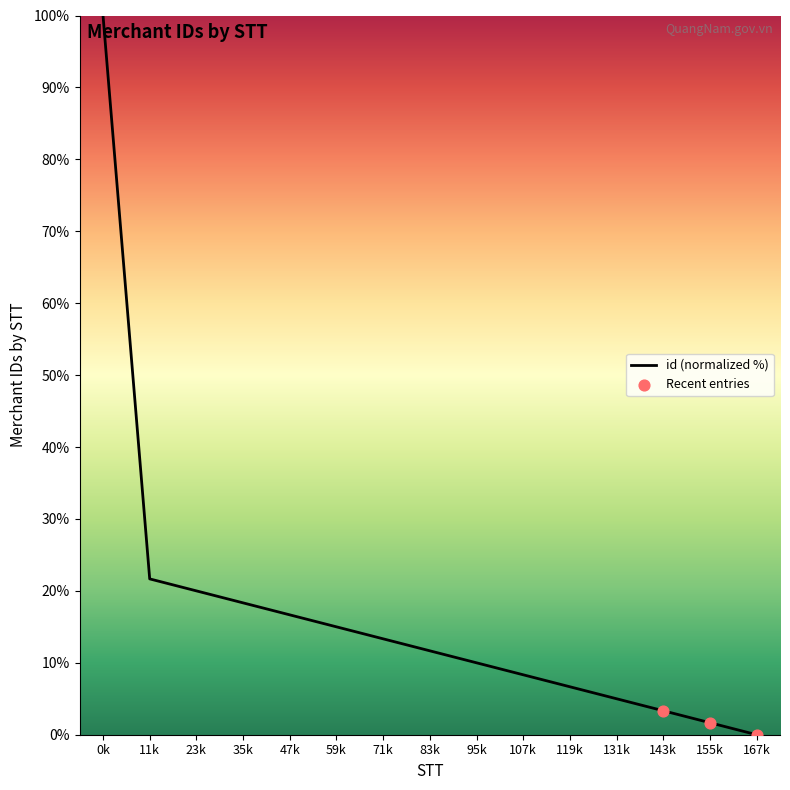

What is the change in value from 59k to 143k?

-11.7